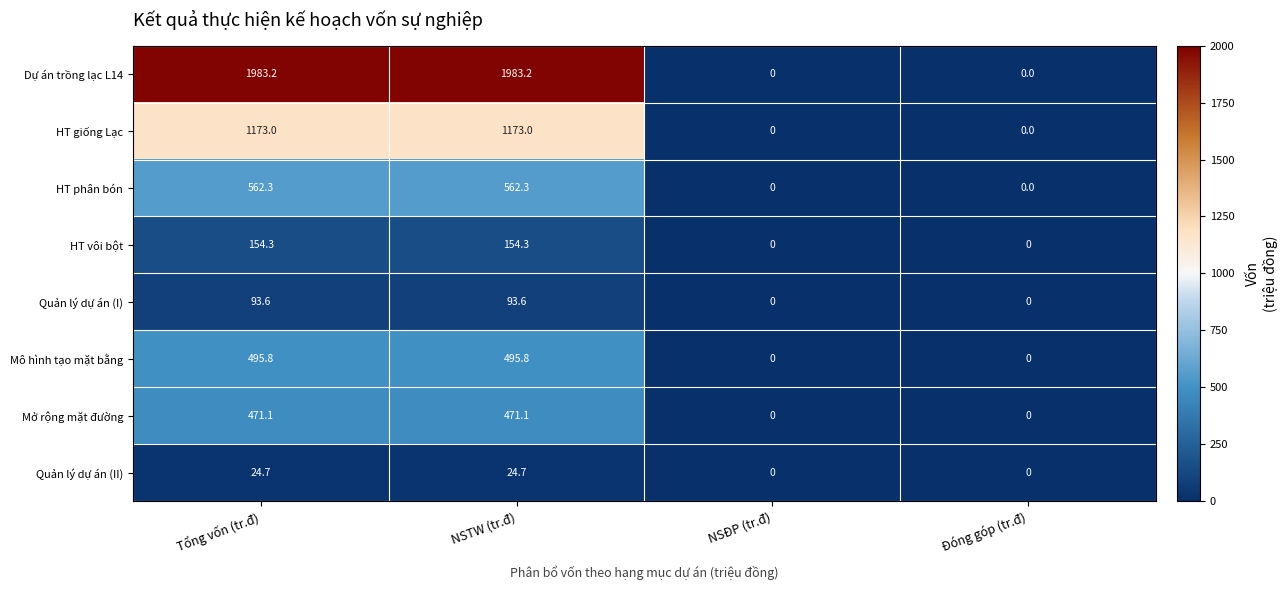

What is the greatest value displayed?

1983.2